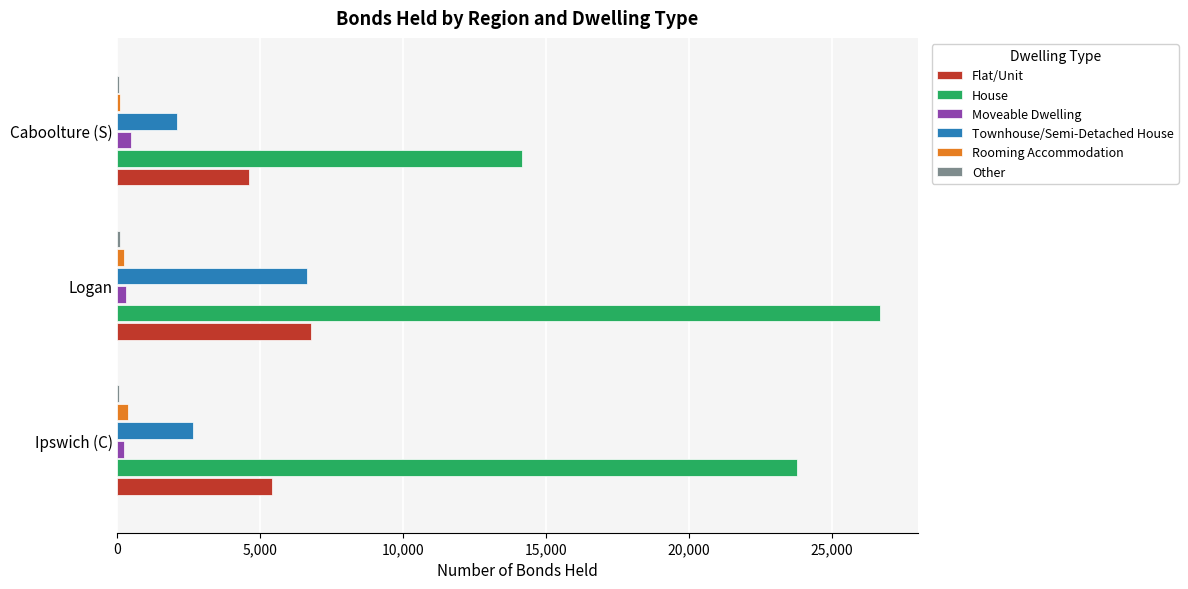

Which label corresponds to the largest value in the chart?

Logan